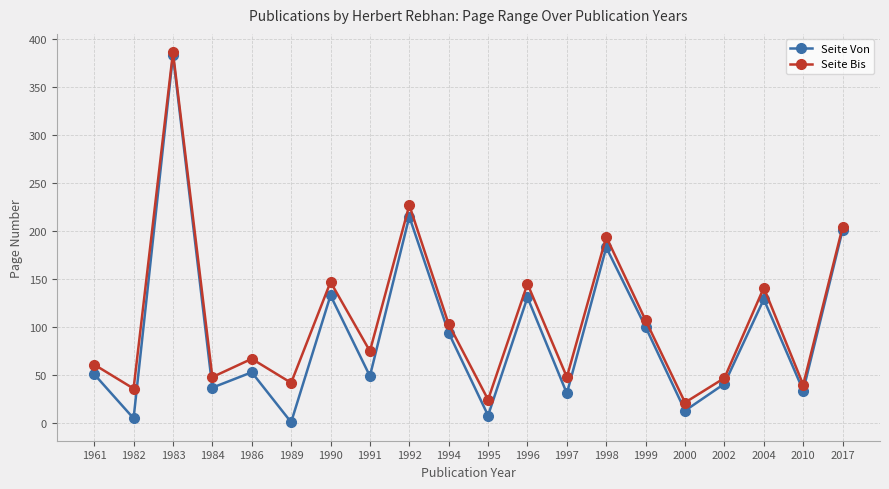

What is the minimum value for Seite Von?

1.0